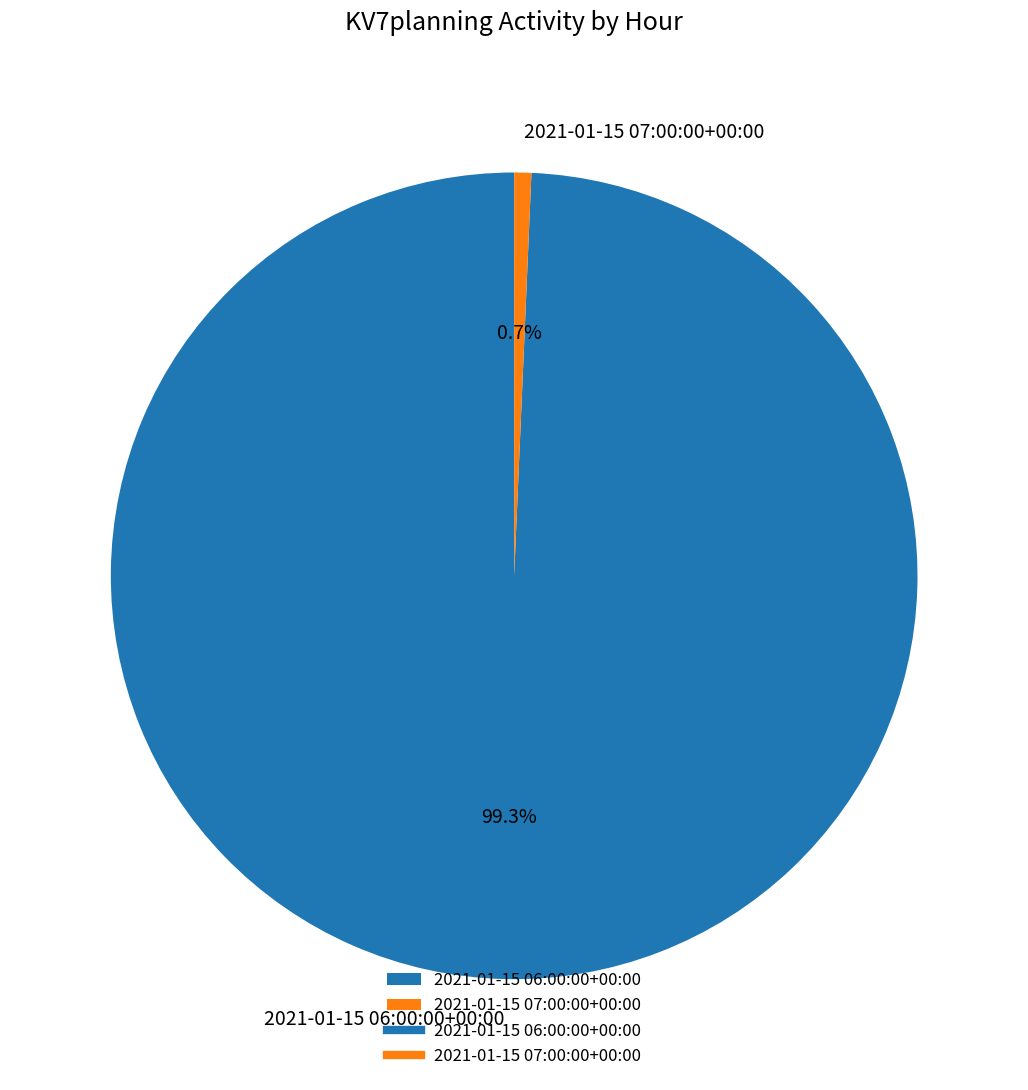

What percentage is the 2021-01-15 06:00:00+00:00 slice, to the nearest percent?

99%